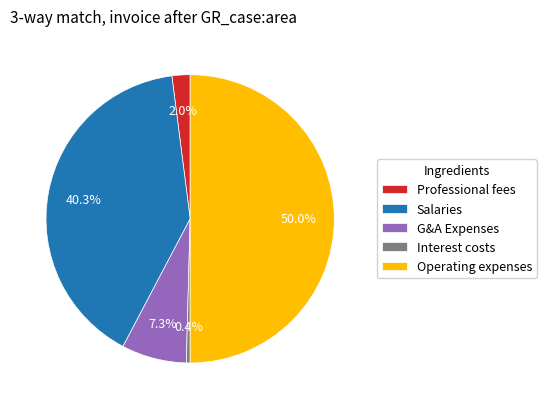

Which slice is the smallest?

Interest costs